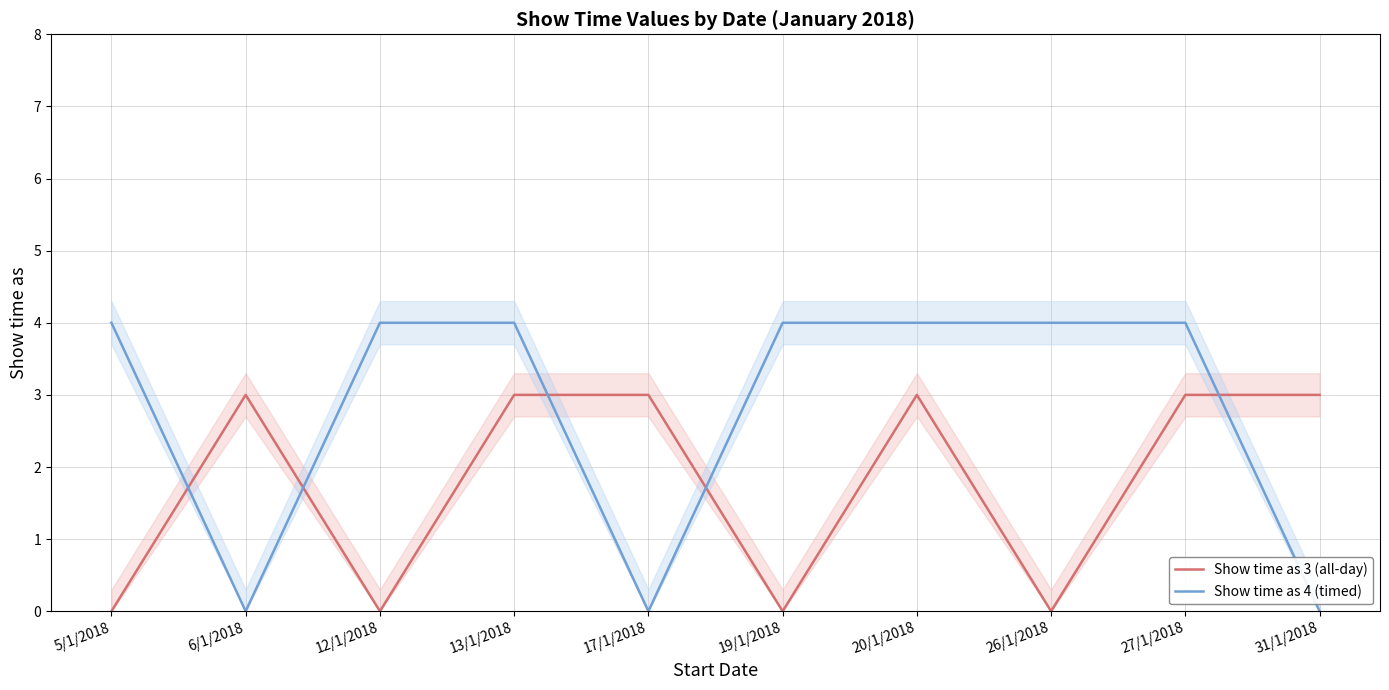

Is the value of Show time as 3 (all-day) at 20/1/2018 greater than the value of Show time as 4 (timed) at 12/1/2018?

No